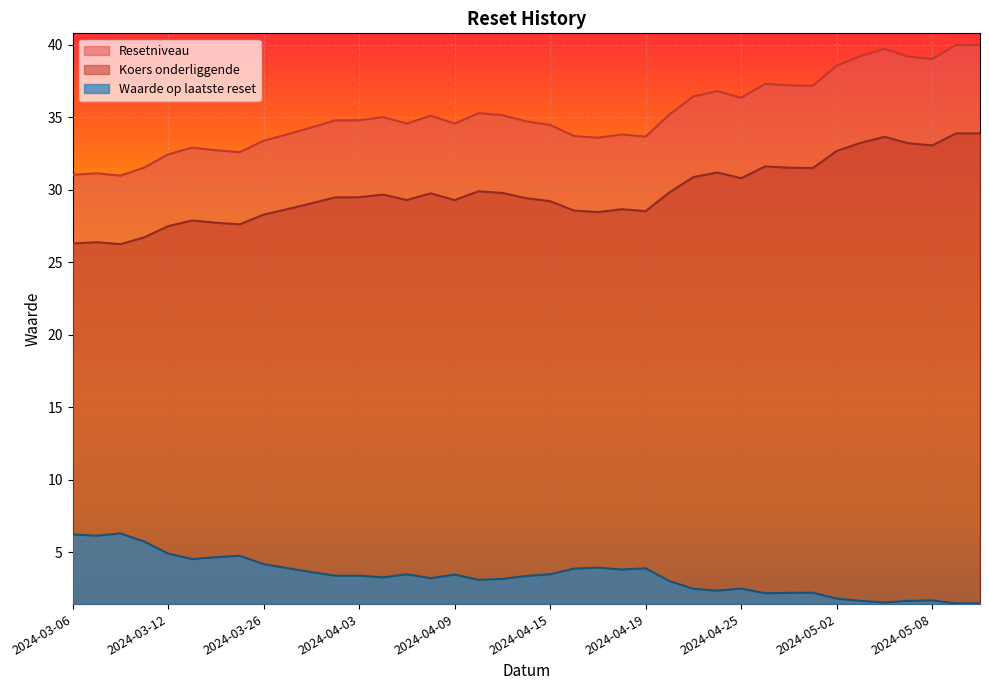

The value of Koers onderliggende at 2024-05-09 is 33.9. True or false?

True